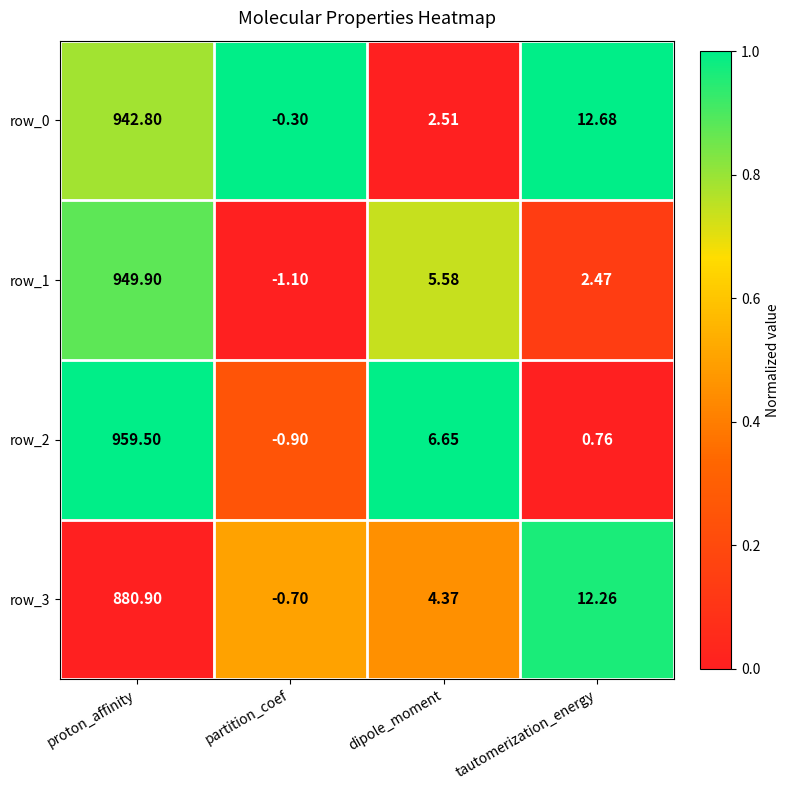

How many positive values does the row_3 series have?

3